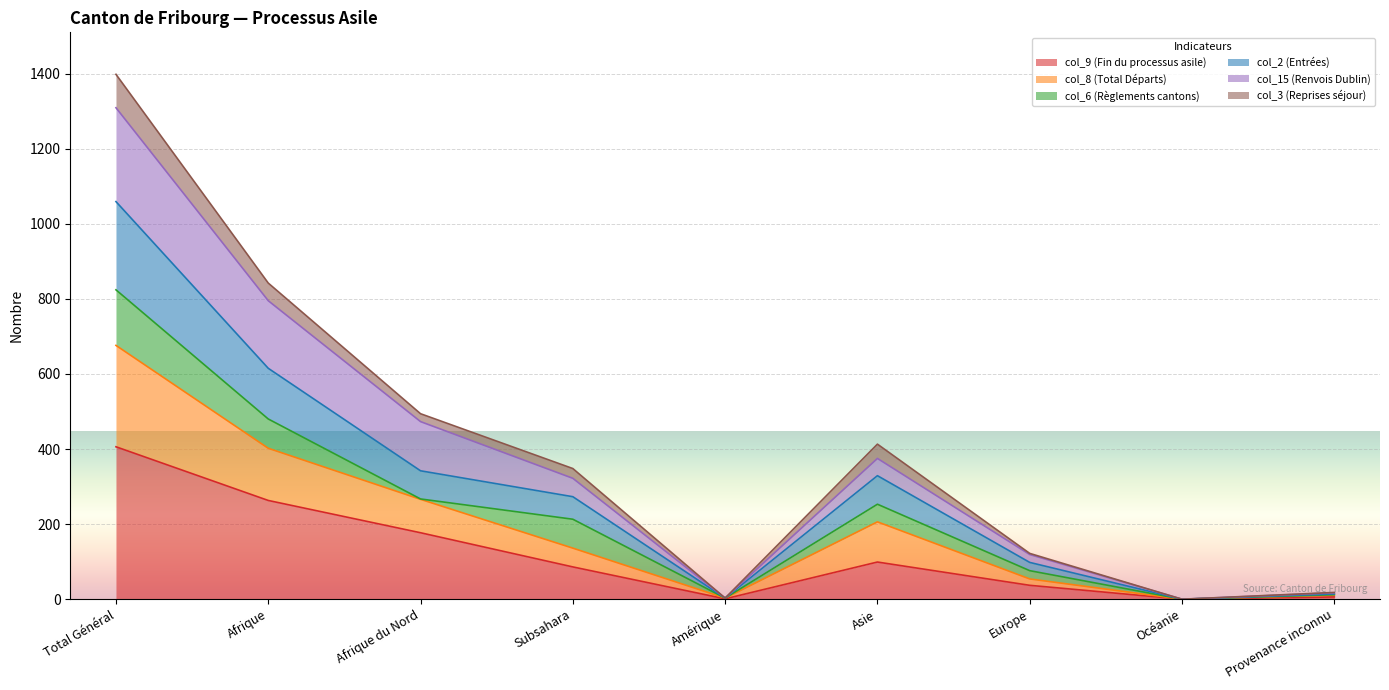

At which category does col_9 (Fin du processus asile) reach its first local peak?

Asie